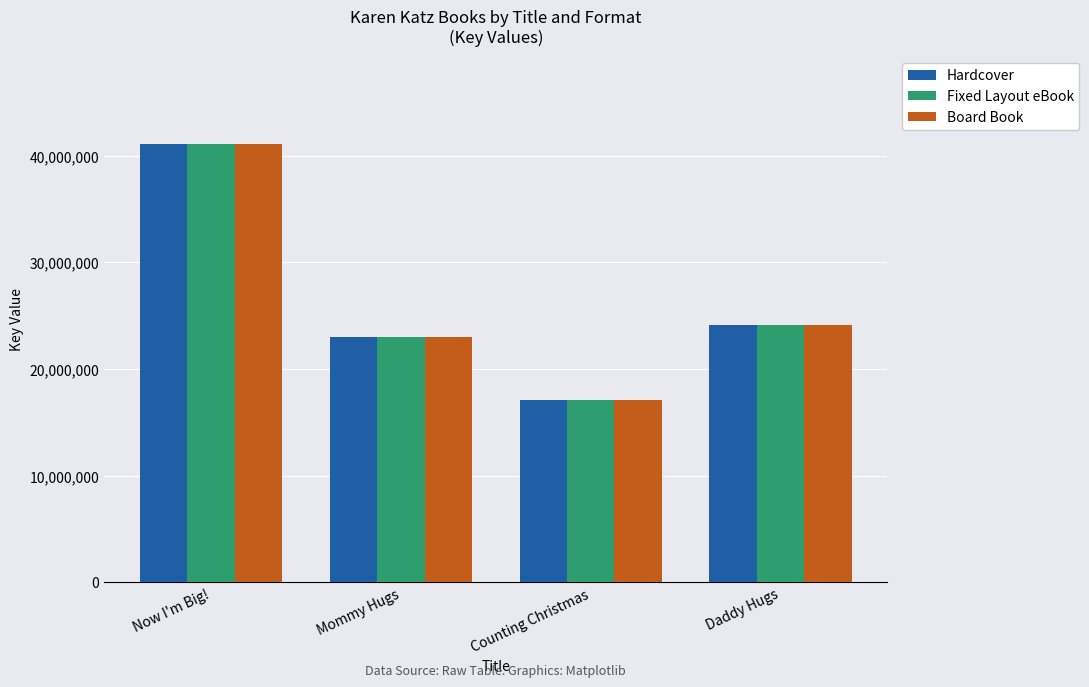

At which label is Hardcover closest to 29088557?

Daddy Hugs